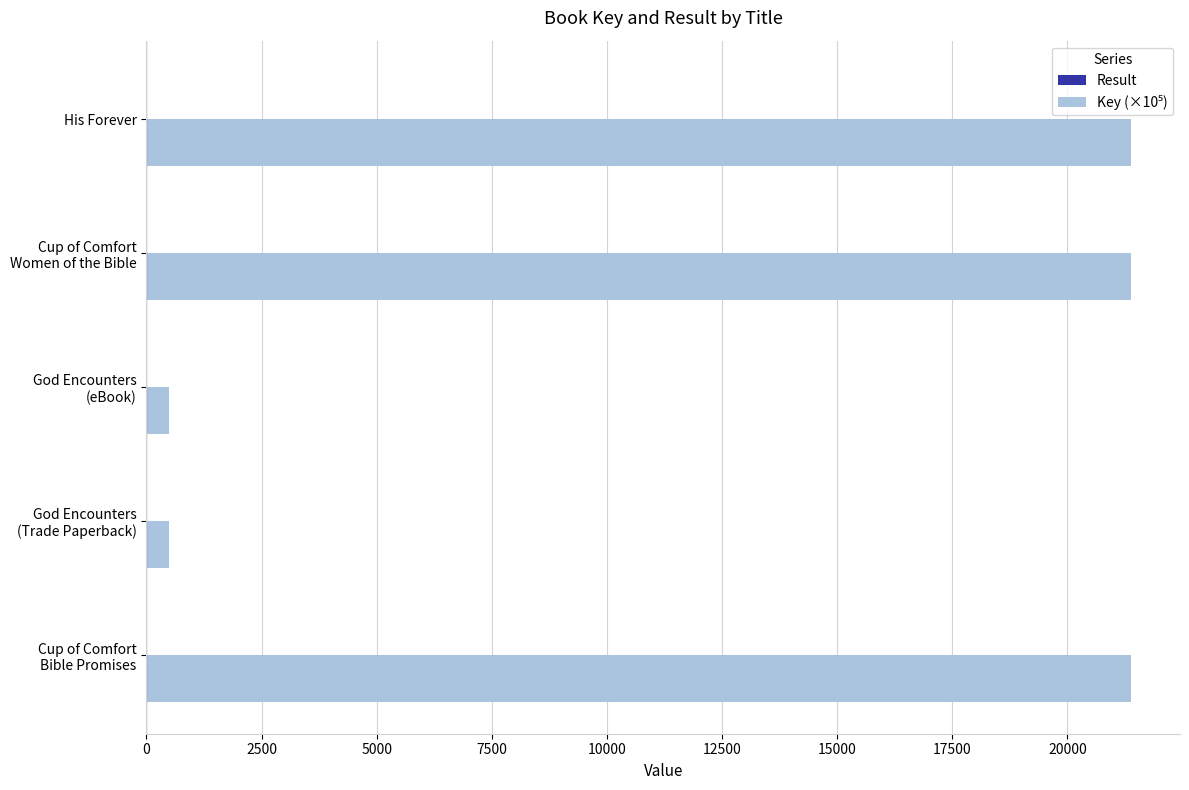

What is the greatest value displayed?

21376.9